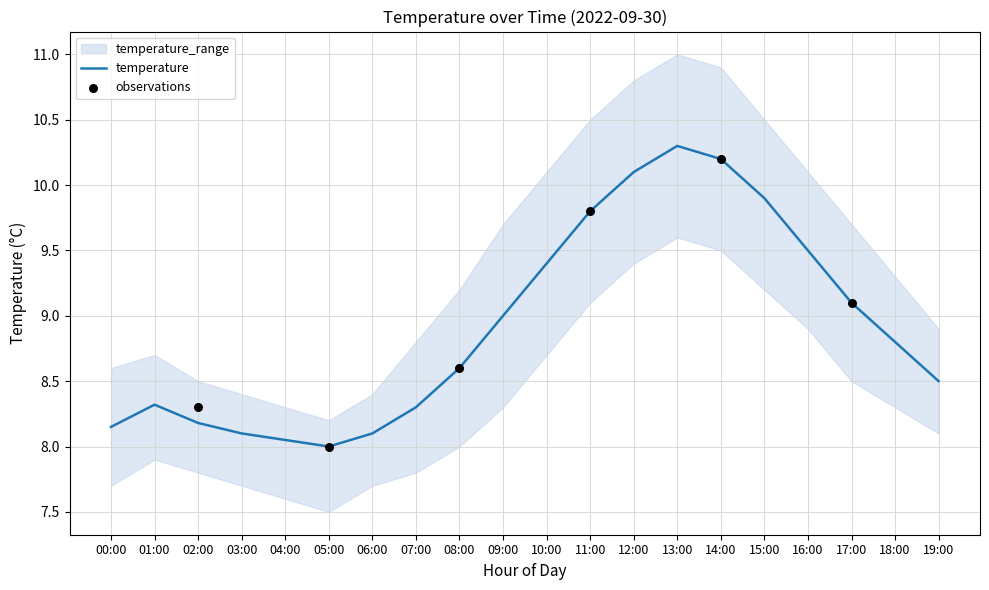

What is the total value across all series at 01:00?

24.9